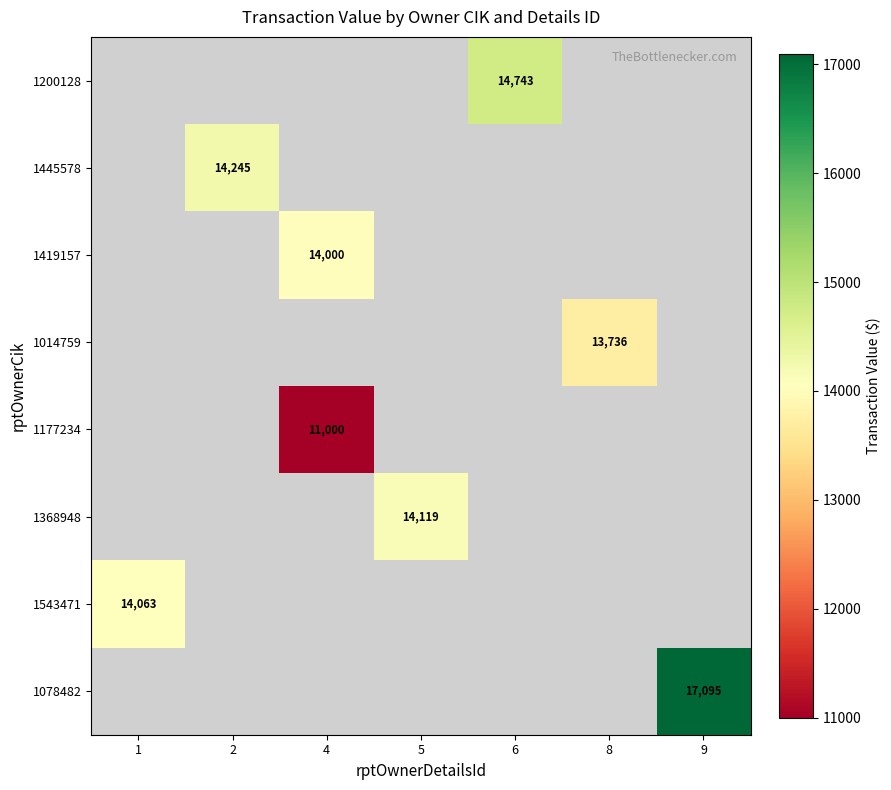

The value of 1014759 at 8 is 21674. True or false?

False